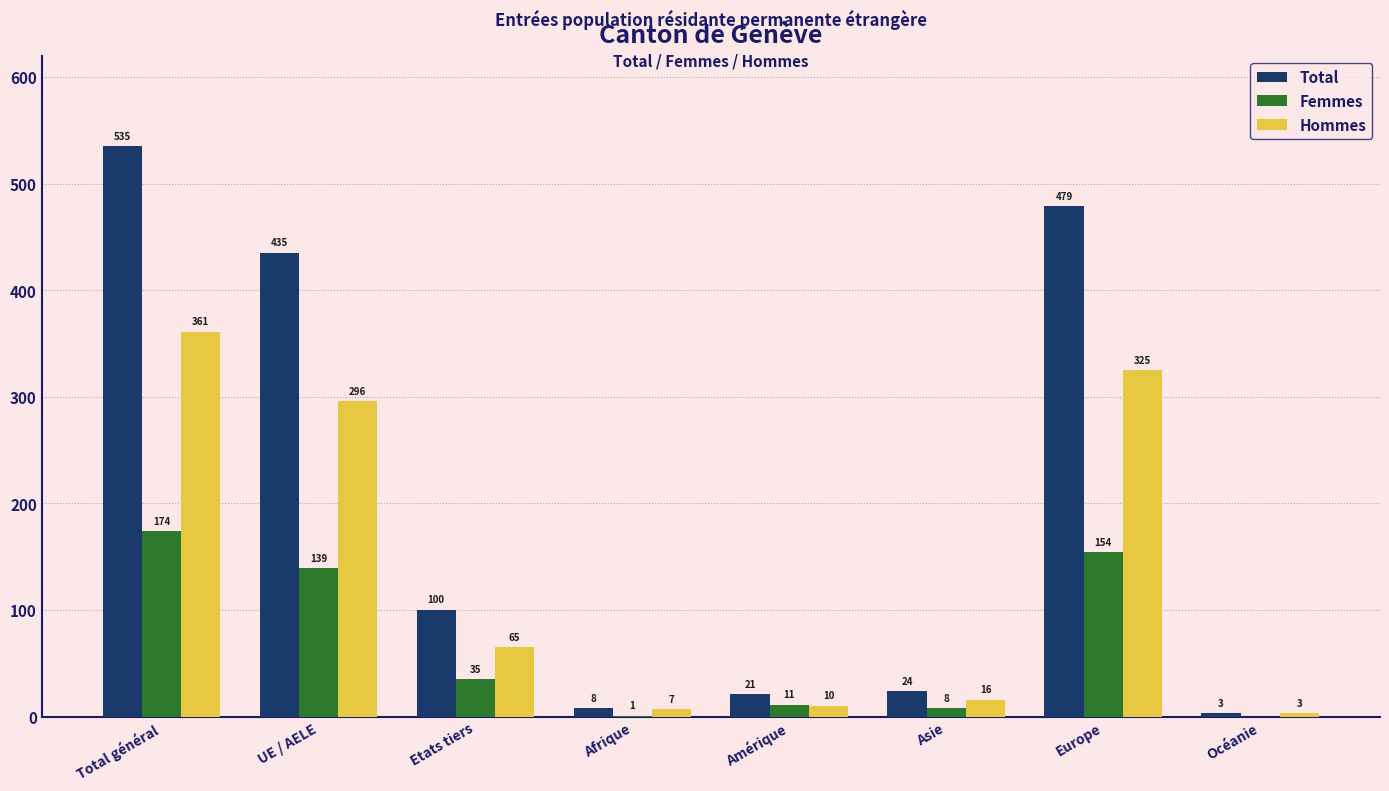

Reading left to right, what are all the values shown in this chart?

Total: 535	435	100	8	21	24	479	3
Femmes: 174	139	35	1	11	8	154	0
Hommes: 361	296	65	7	10	16	325	3